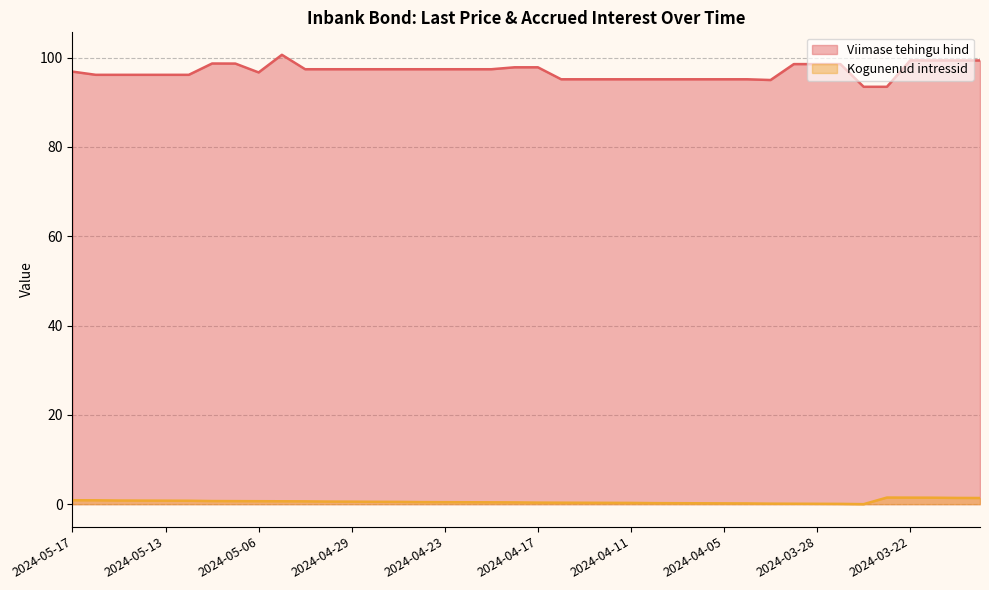

What is the greatest value displayed?

100.6